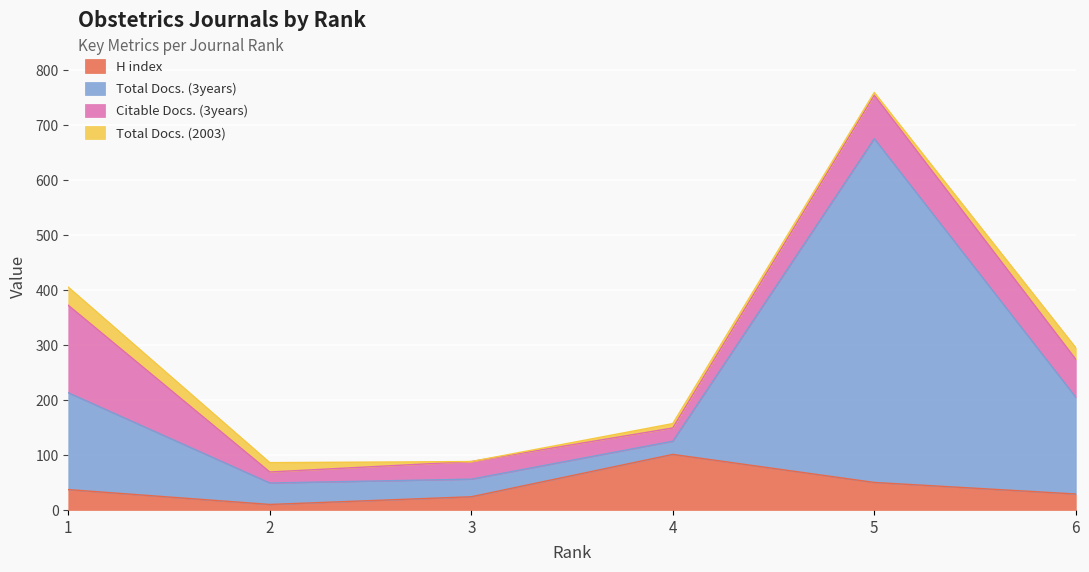

How many data points in H index are less than 37?

3